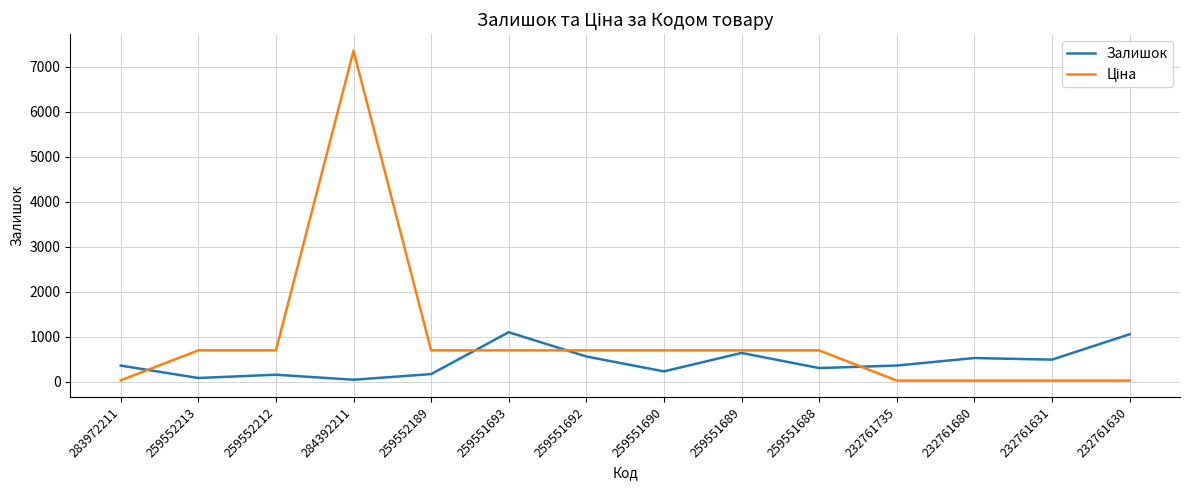

The Залишок series shows 157.0 at 259552212. True or false?

True